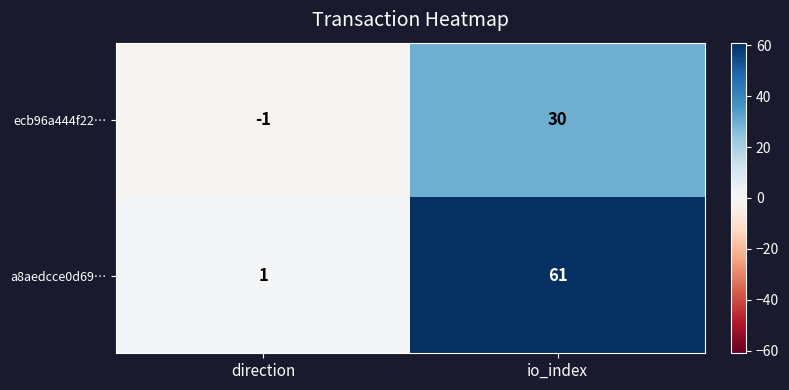

At which category is the sum across all series the highest?

io_index